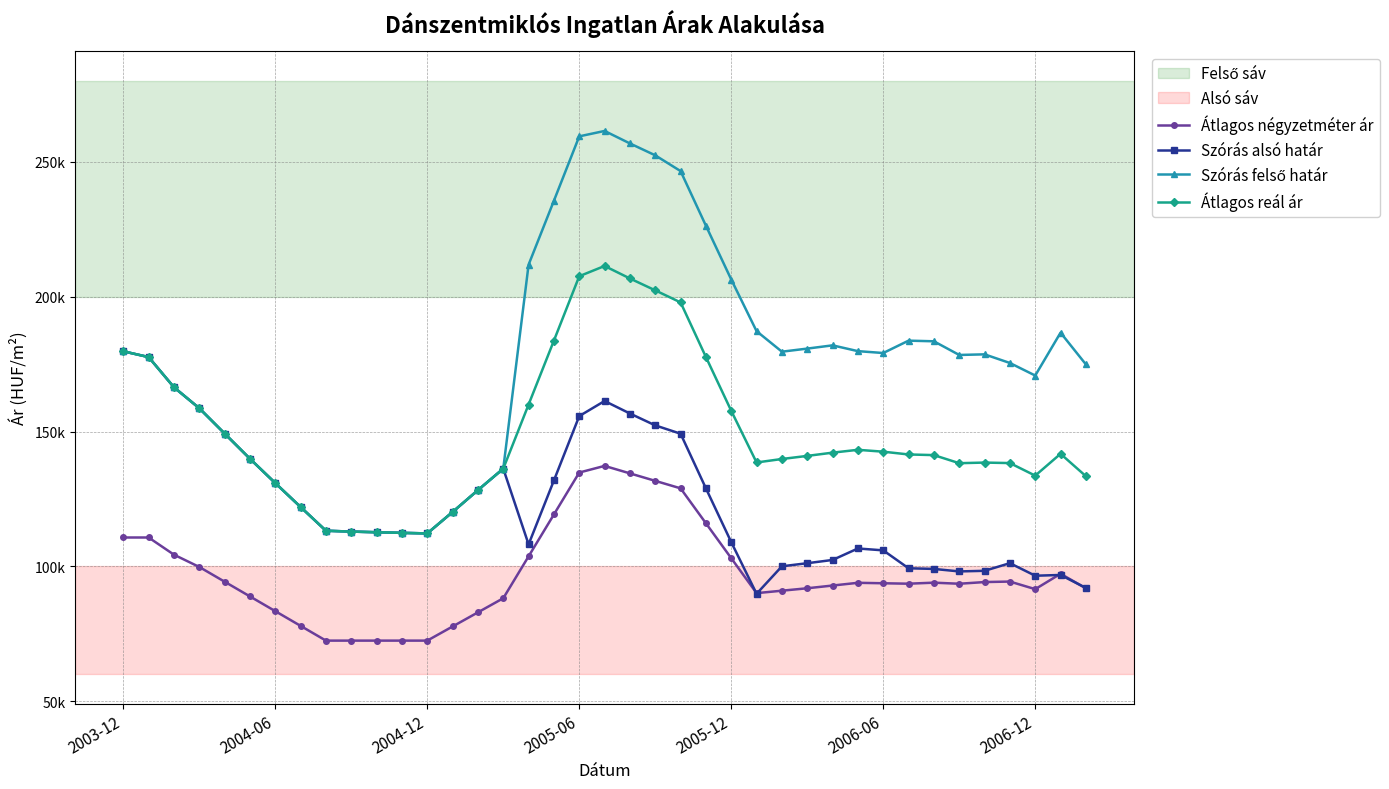

Is this an area chart (filled region under the line)?

No